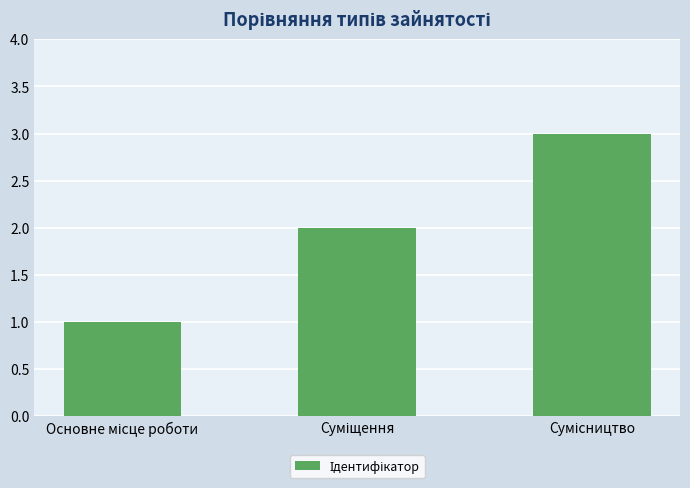

How many data points are less than 2?

1